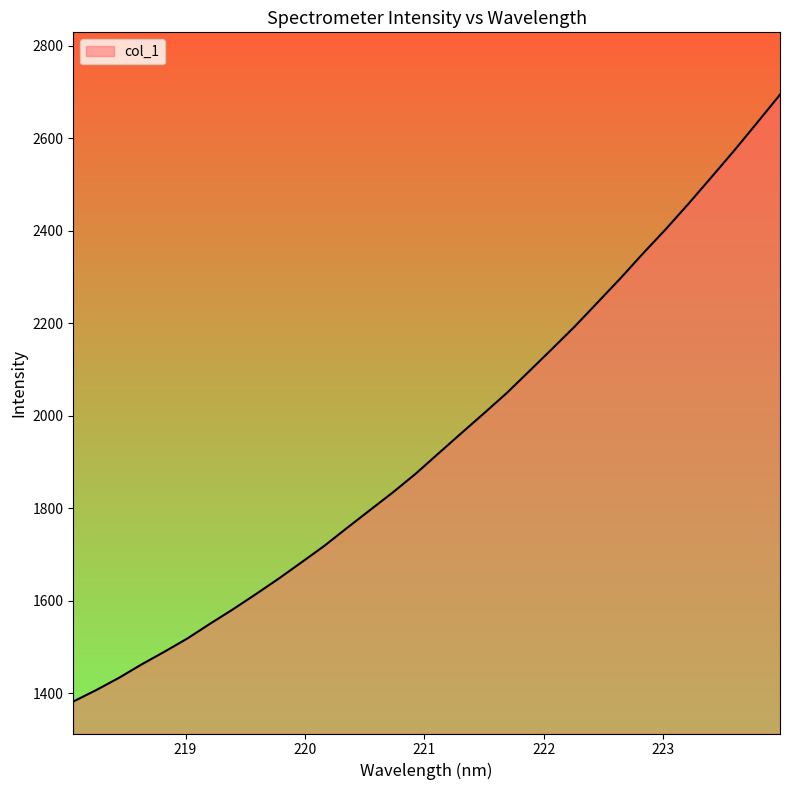

Reading left to right, what are all the values shown in this chart?

1382.3	1407.0	1433.5	1462.8	1490.2	1518.7	1550.7	1581.8	1614.5	1648.0	1683.2	1718.8	1757.7	1796.0	1834.2	1874.5	1918.4	1962.0	2005.2	2049.1	2097.0	2145.1	2193.8	2245.6	2297.7	2351.9	2404.5	2459.6	2516.7	2574.2	2634.0	2694.4